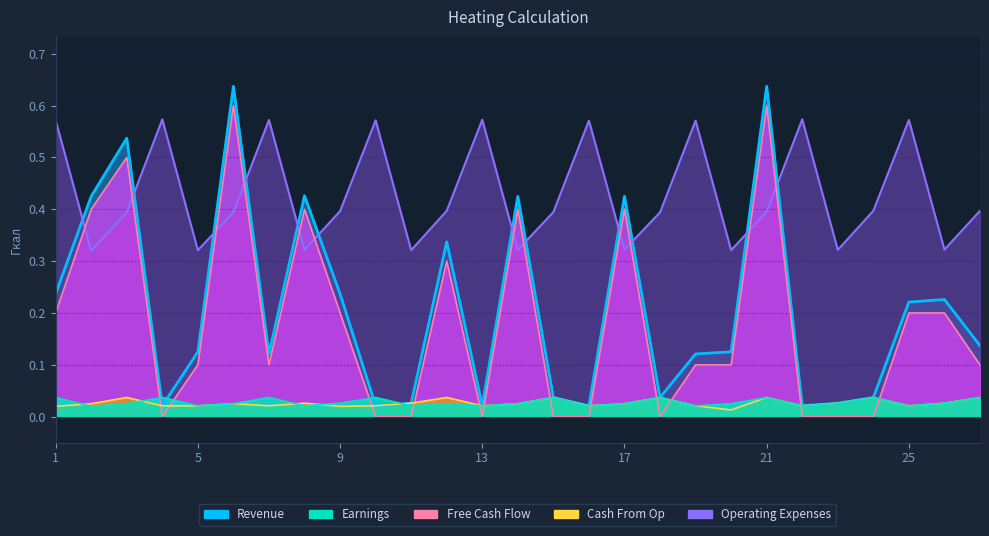

How many Earnings values are between 0 and 1?

27